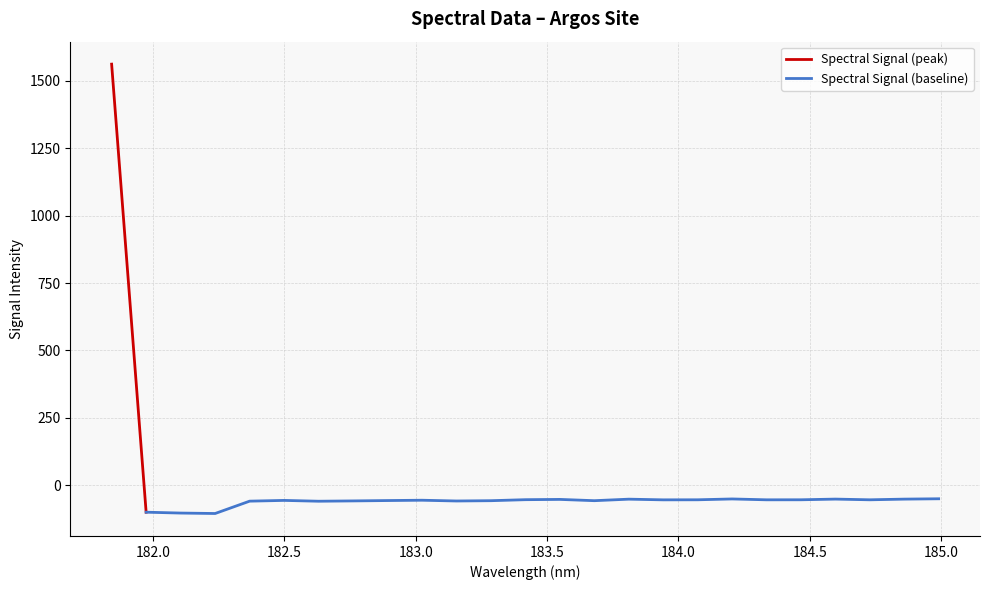

What is the label of the 2nd point from the right?

184.8600909338